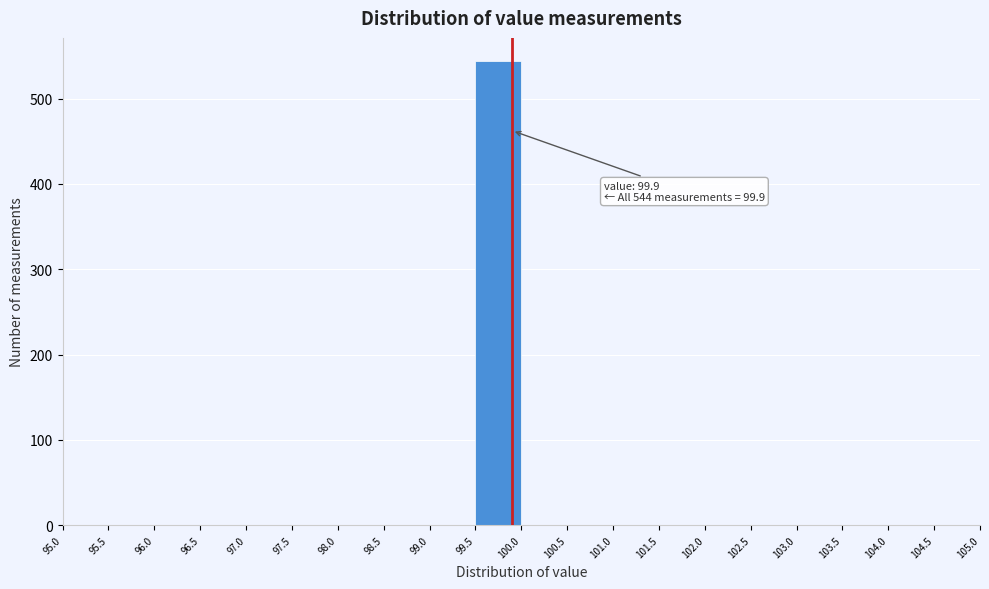

Over which range of the x-axis is the bar tallest?

99.5 to 100.0